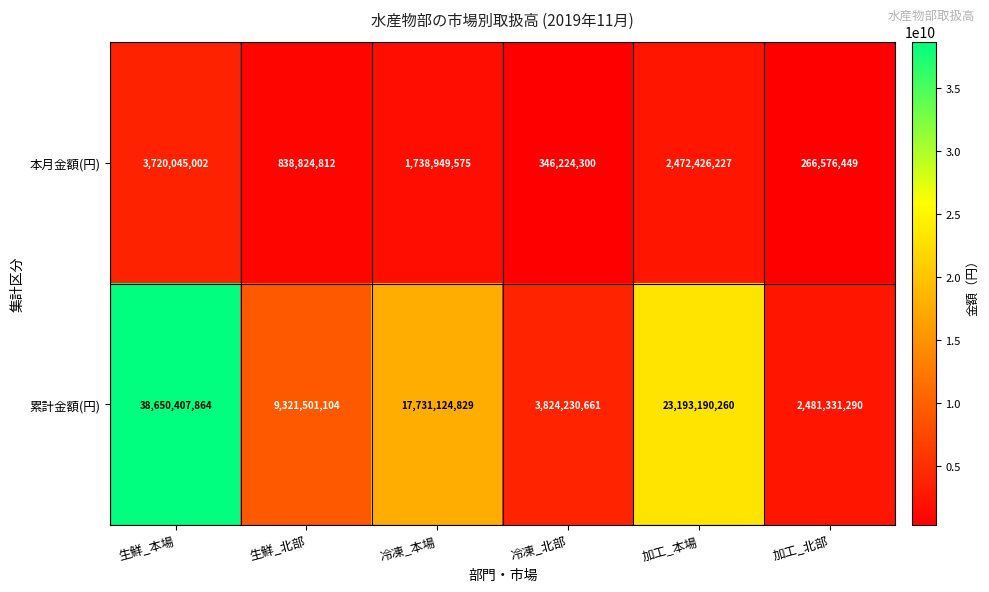

What is the sum of the 累計金額(円) values at 加工_本場 and 加工_北部?

25674521550